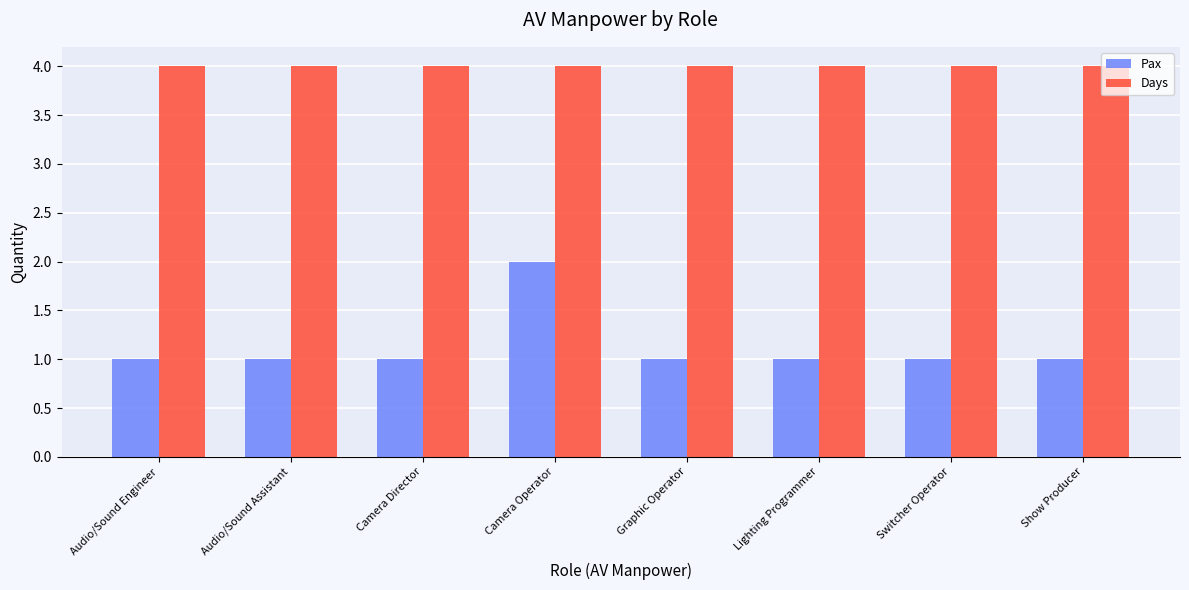

What is the sum of the Pax values at Camera Director and Show Producer?

2